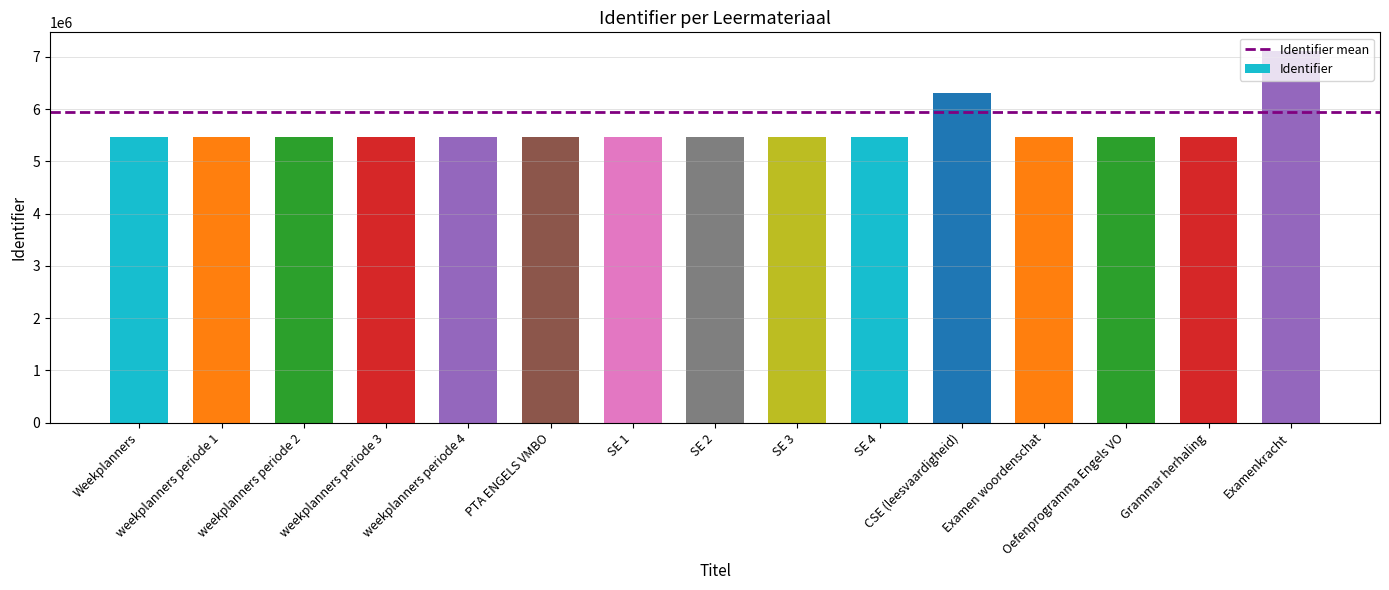

What is the value of the 2nd bar from the left?

5459760